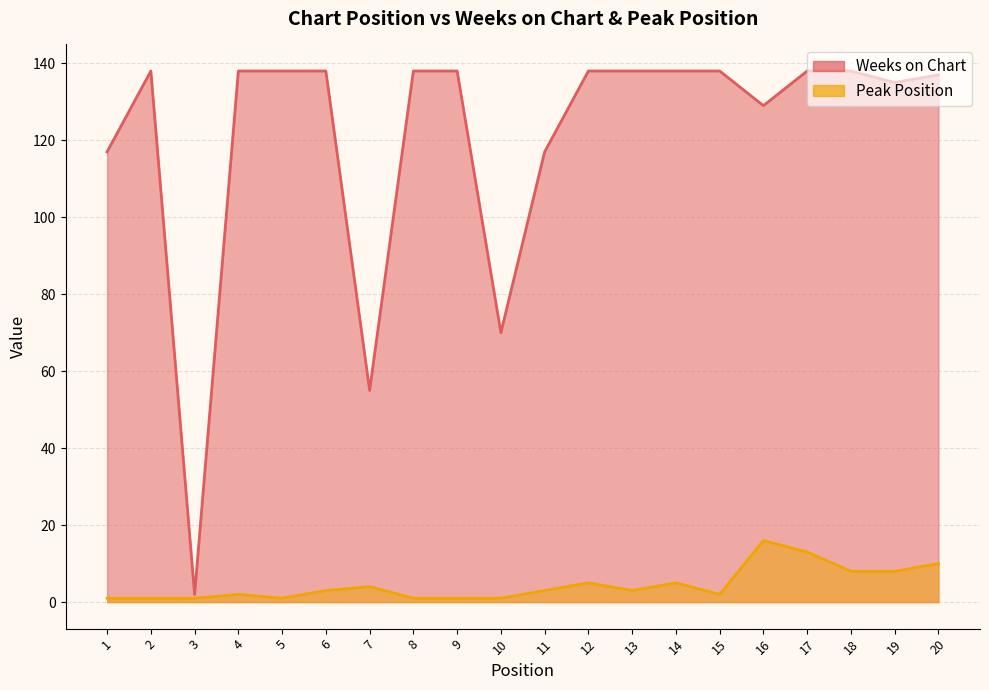

What is the value of the Peak Position point at the 6th from the left?

3